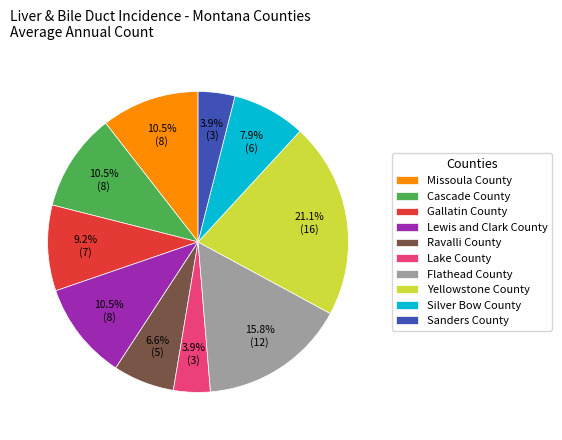

To the nearest percent, what is the combined percentage of Missoula County and Silver Bow County?

18%